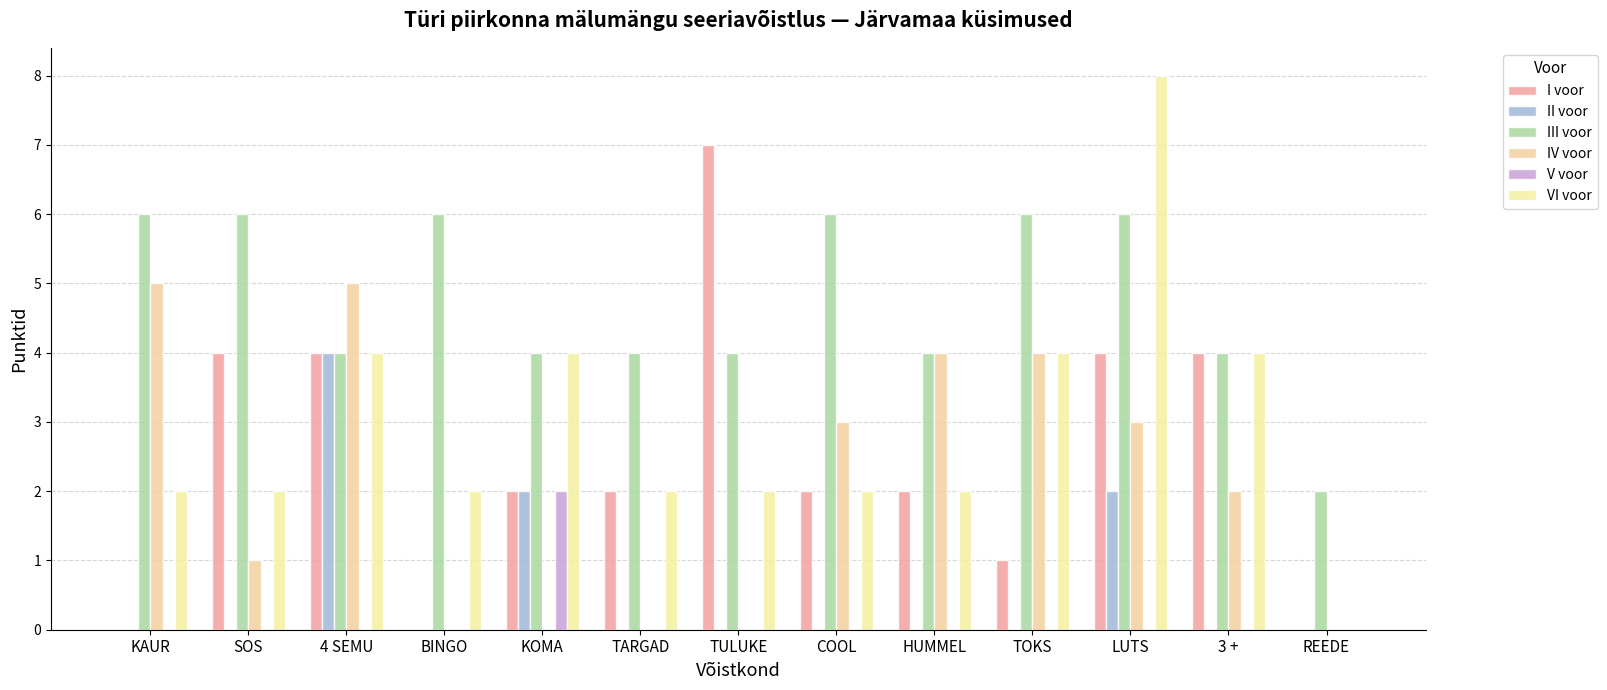

What is the difference between the maximum and minimum values in the III voor series?

4